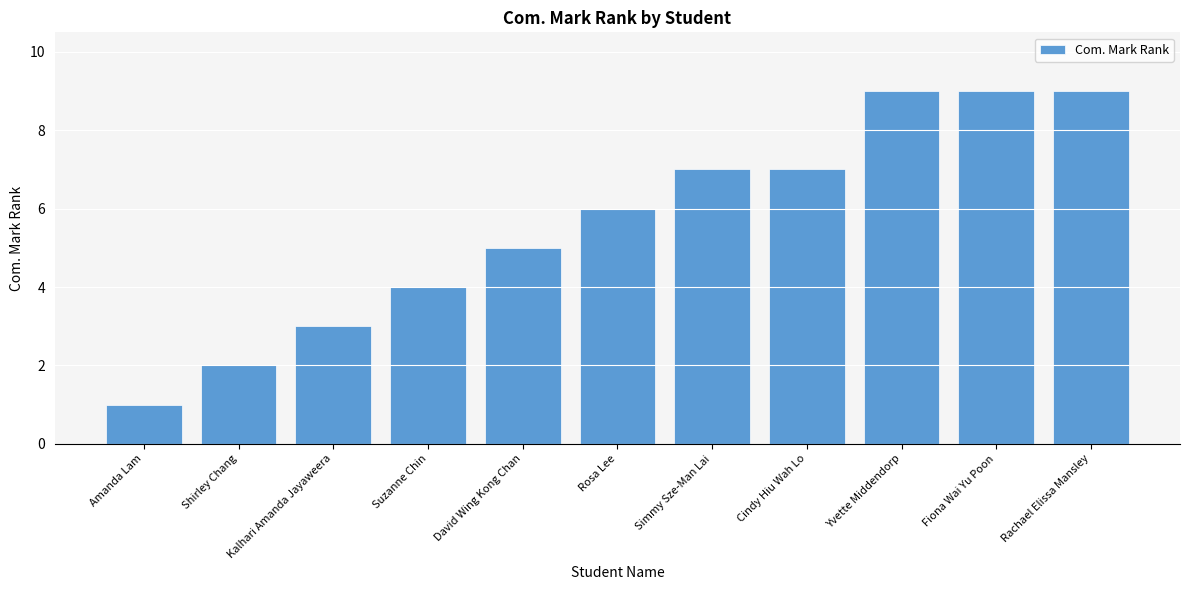

Reading left to right, extract all data points from this chart.

1	2	3	4	5	6	7	7	9	9	9